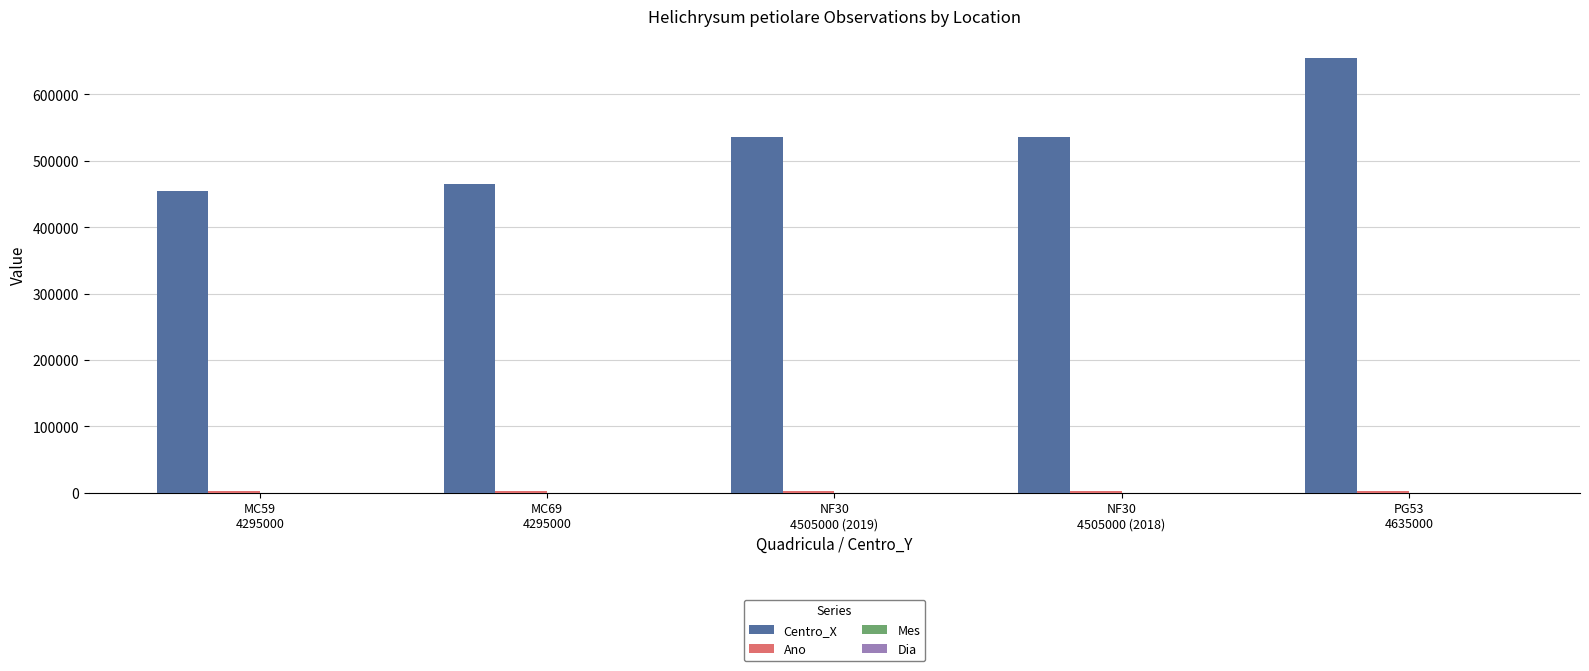

Which series has the largest total across all categories?

Centro_X